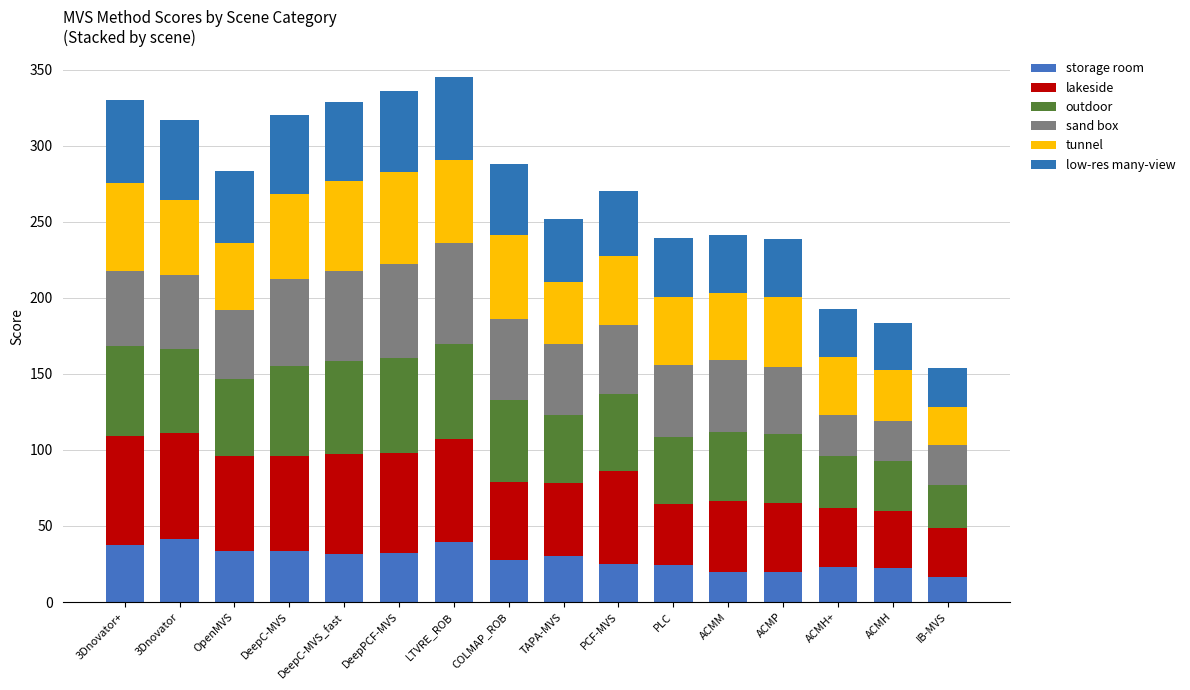

What is the difference between the lakeside values at 3Dnovator+ and IB-MVS?

39.2